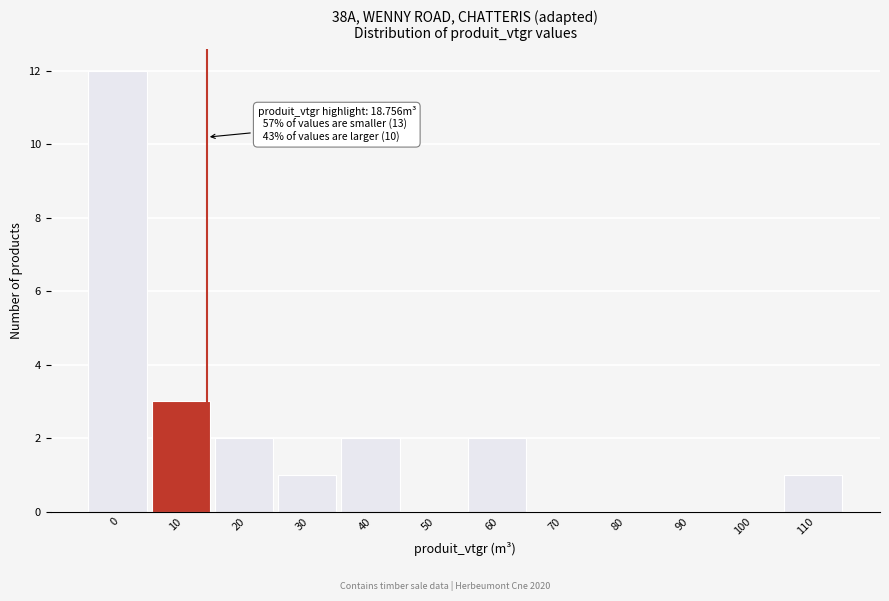

Reading left to right, extract all data points from this chart.

0=12	10=3	20=2	30=1	40=2	50=0	60=2	70=0	80=0	90=0	100=0	110=1